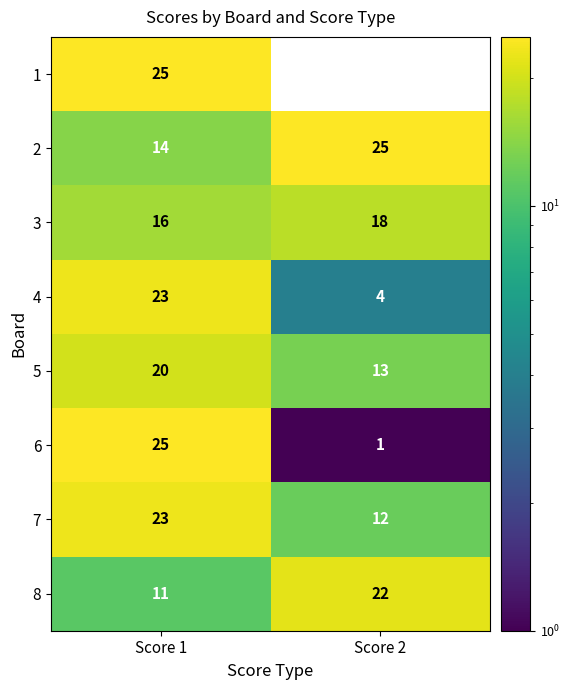

What is the difference between the maximum and minimum values in the 2 series?

11